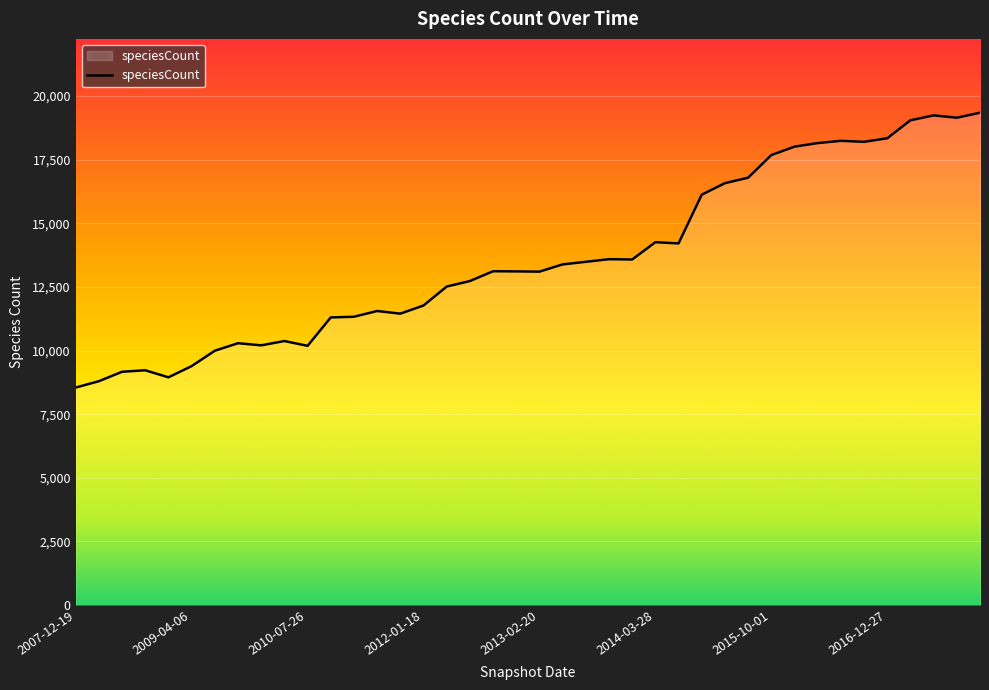

What is the maximum value shown in the chart?

19347